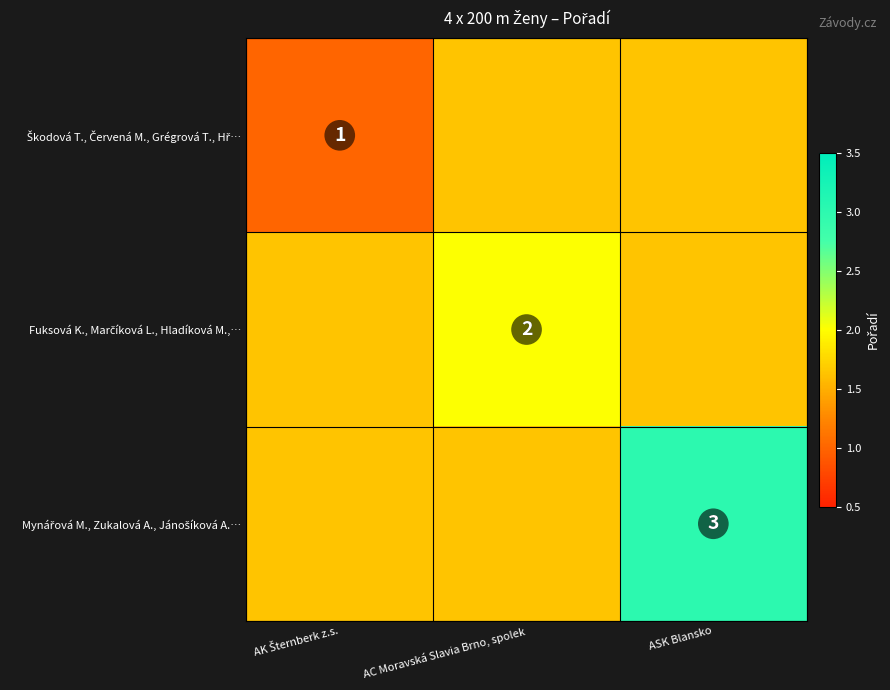

Is it true that Mynářová M., Zukalová A., Jánošíková A.… equals 4 at ASK Blansko?

False